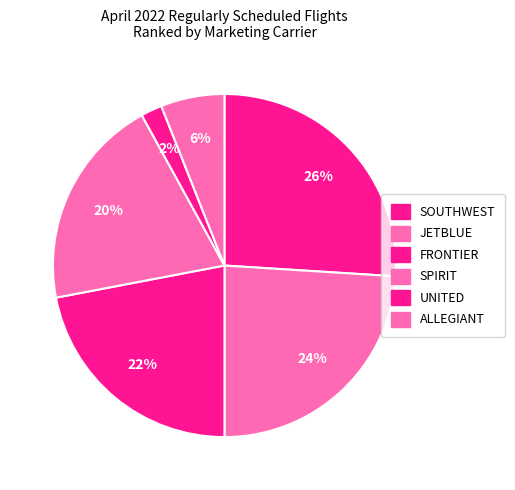

Count the number of slices in the pie.

6